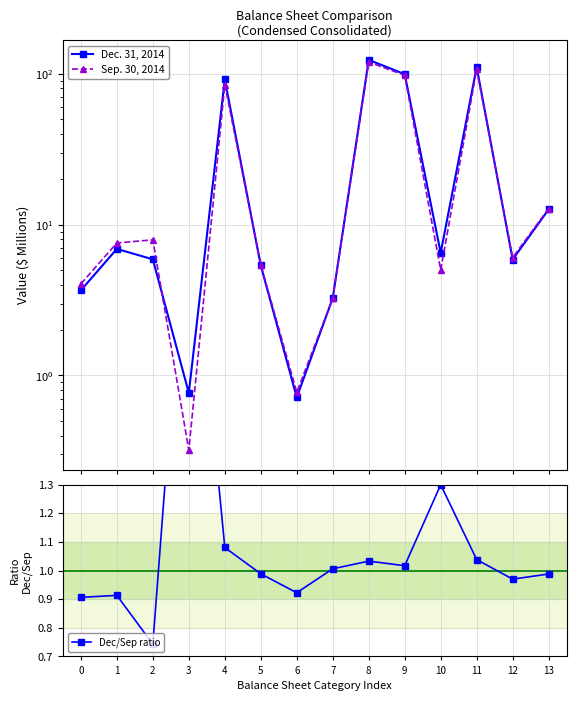

Is the value of Dec/Sep ratio at 9 greater than the value of Dec. 31, 2014 at 0?

No